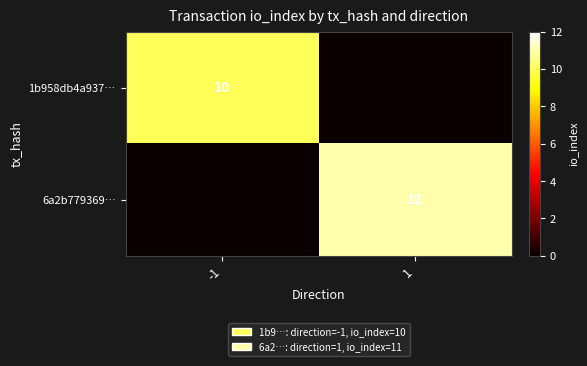

Is the value of 1b958db4a937… at -1 greater than the value of 6a2b779369… at 1?

No